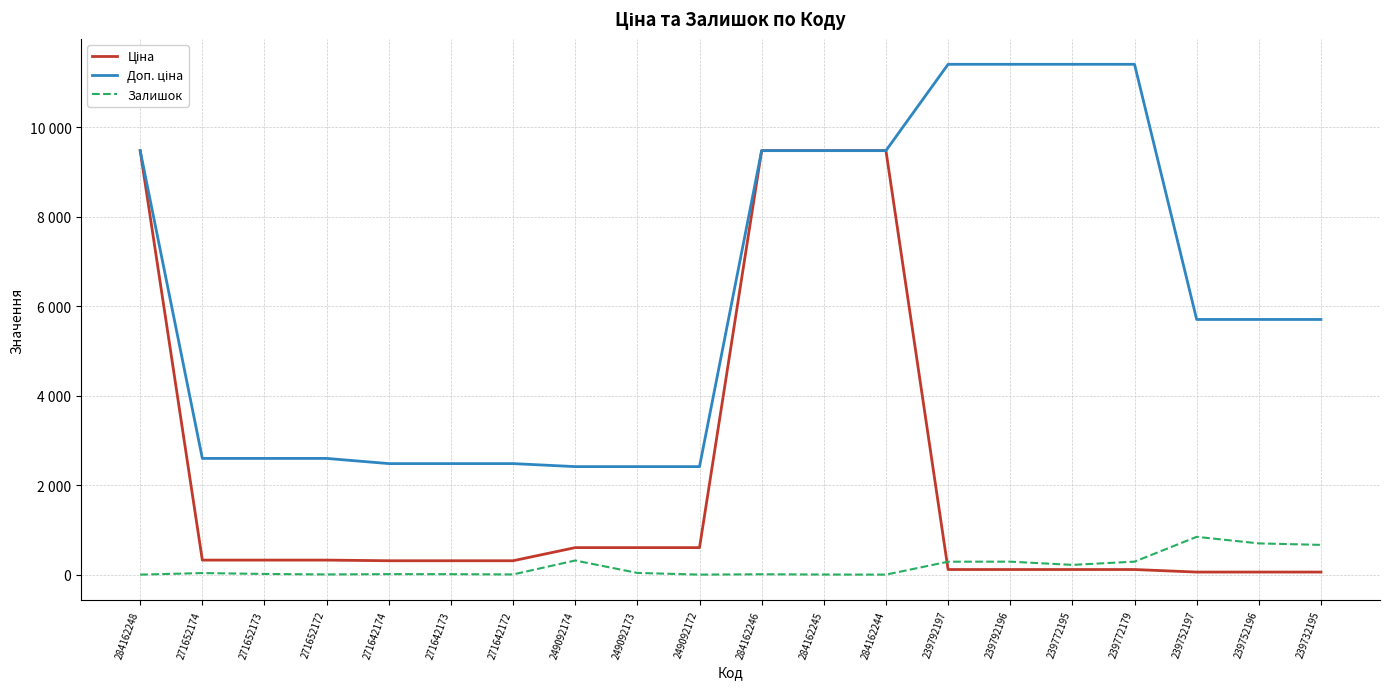

True or false: Залишок has a value of 150.6 at 239792197.

False